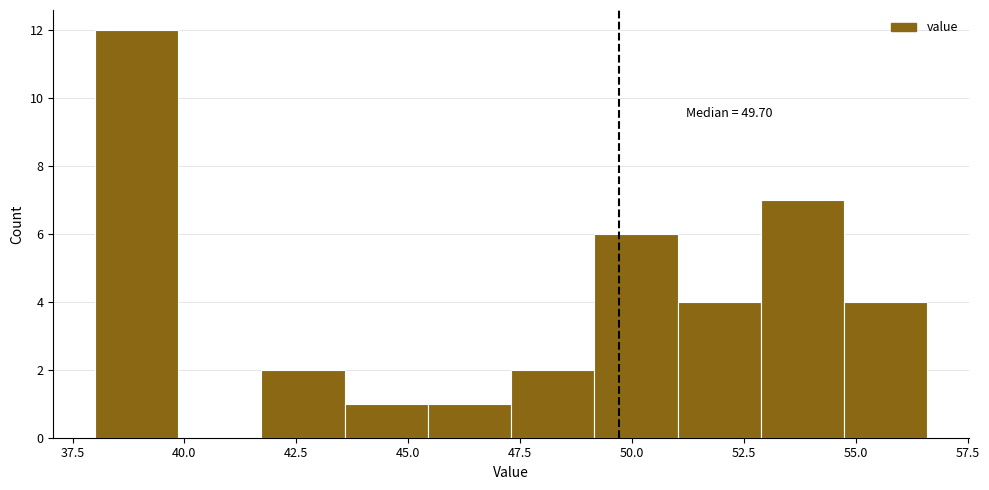

Read against the x-axis, roughly where is the centre of the tallest bar?

39.0